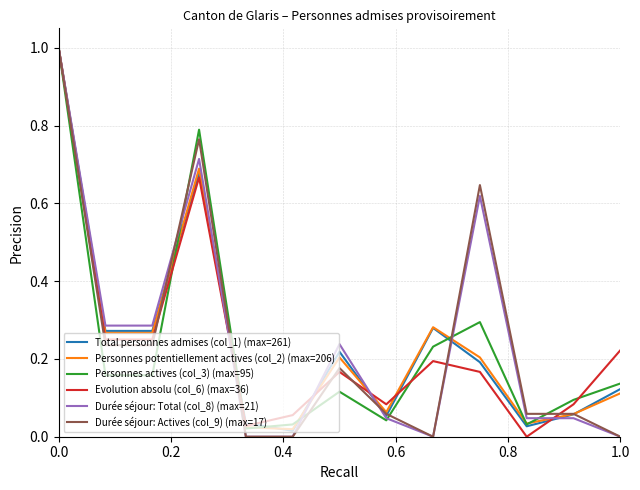

Count the number of data series in this chart.

6